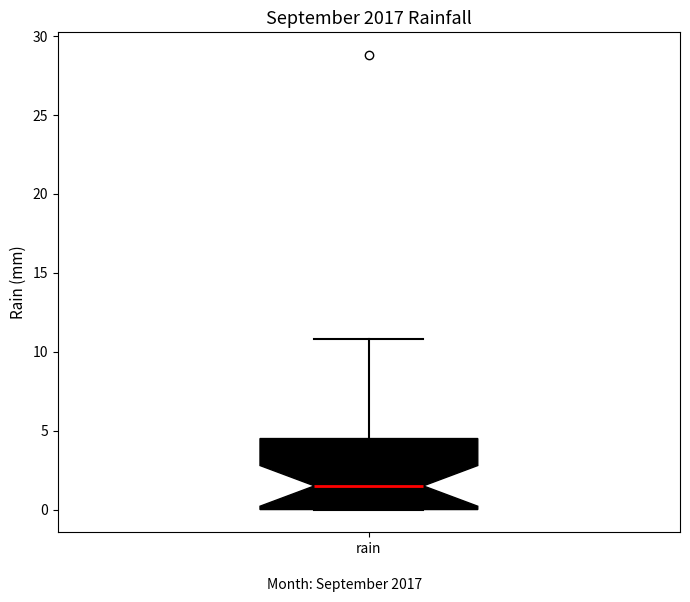

Read this box plot against the y-axis: the position of the median line, the range covered by the box, and the ends of both whiskers. The values are not printed on the chart, so give them approximately, as read against the axis.

median 1.5, box 0.0 to 4.5, whiskers 0.0 to 11.0